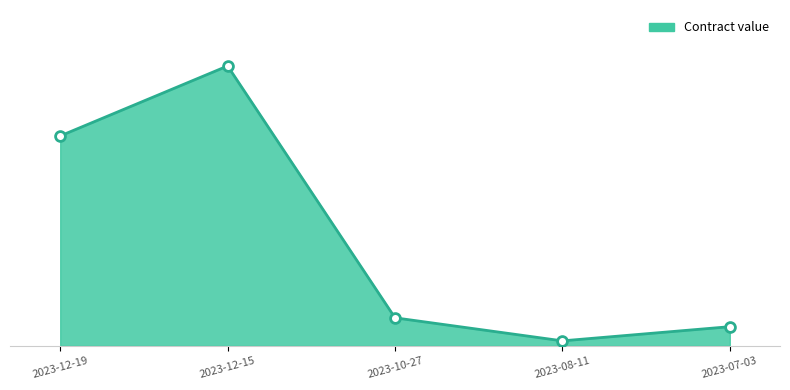

Which has a higher value, 2023-12-15 or 2023-12-19?

2023-12-15